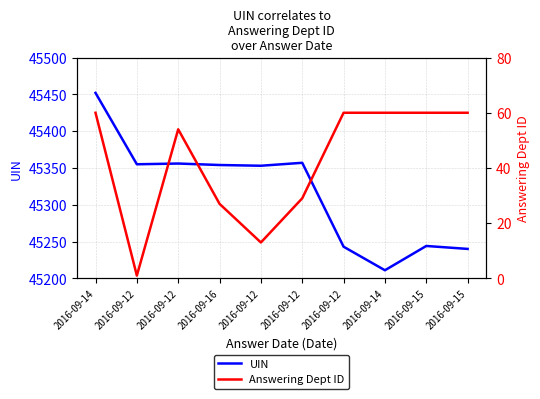

What is the total value across all series at 2016-09-12?

45356